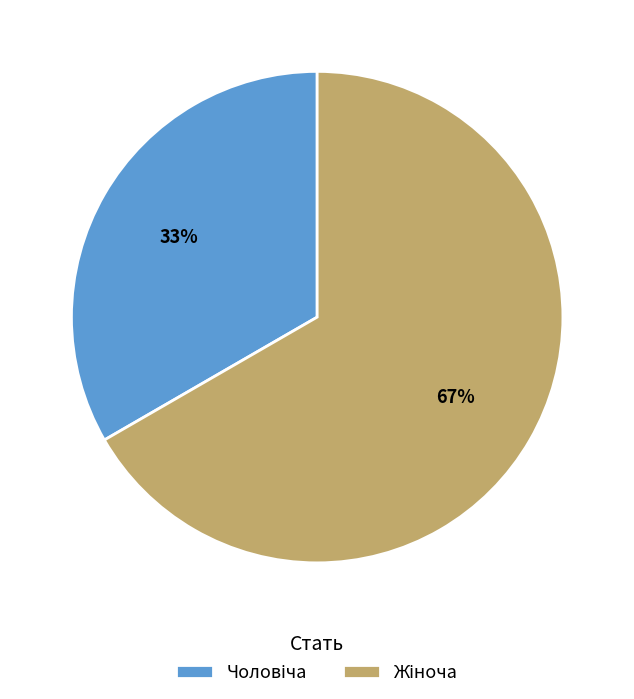

Is there a majority slice in this chart?

Yes